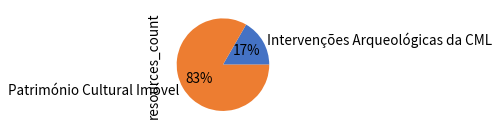

To the nearest percent, what portion does Património Cultural Imóvel represent?

83%